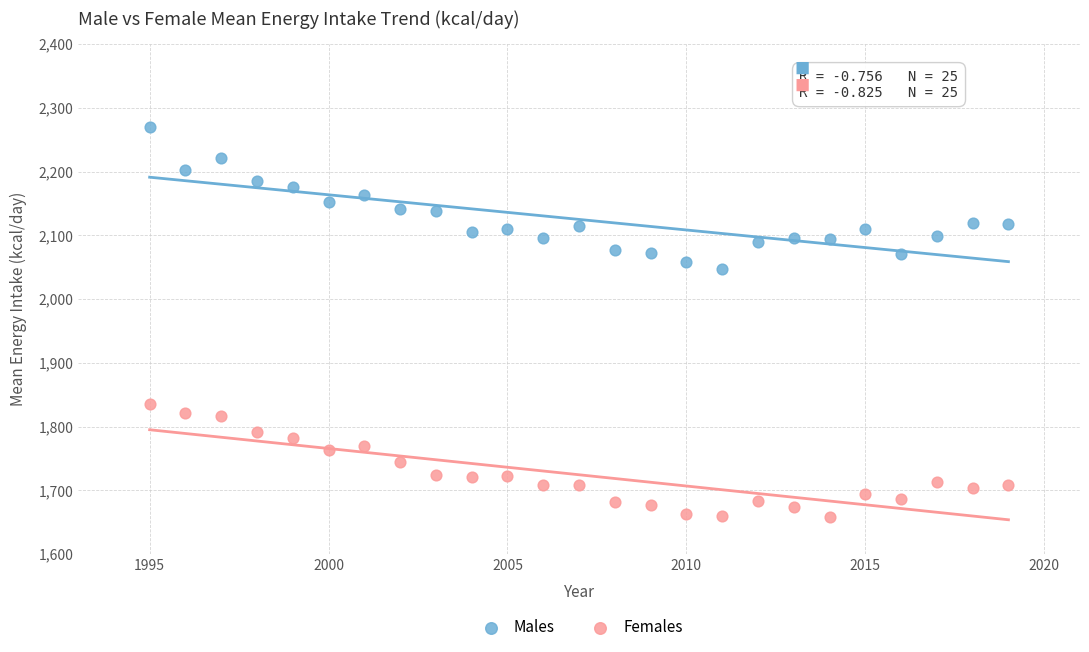

What are all the series names shown in the legend?

Males, Females